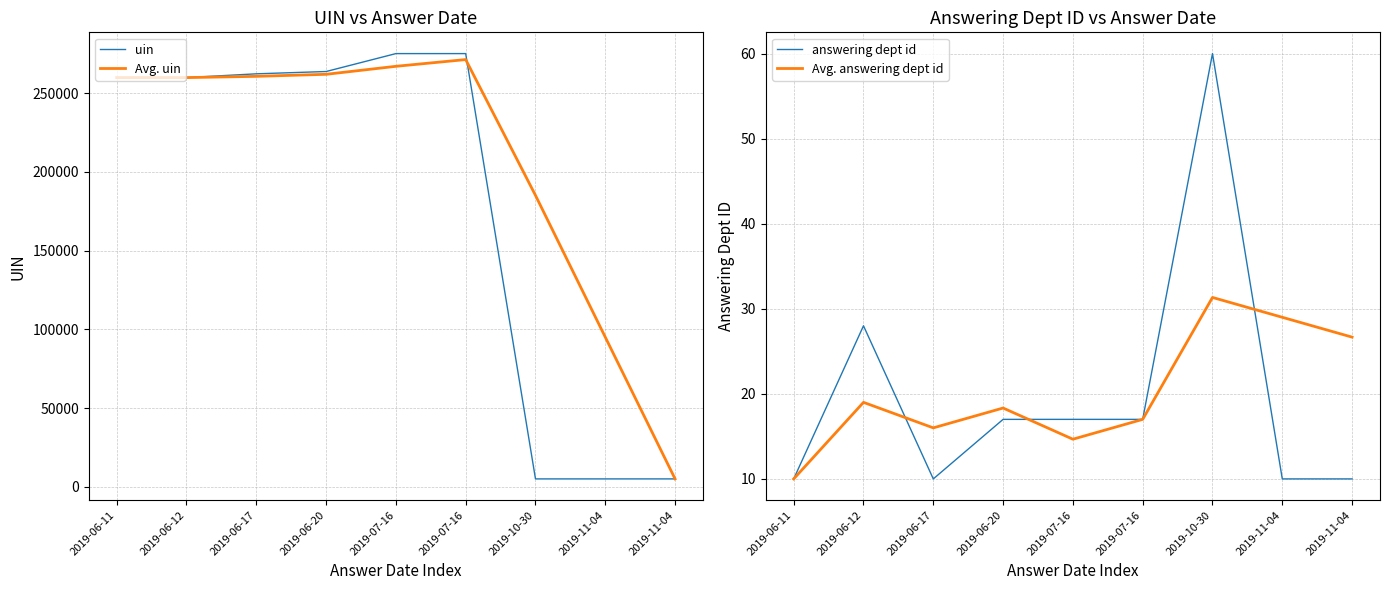

Which series has the widest spread of values?

uin